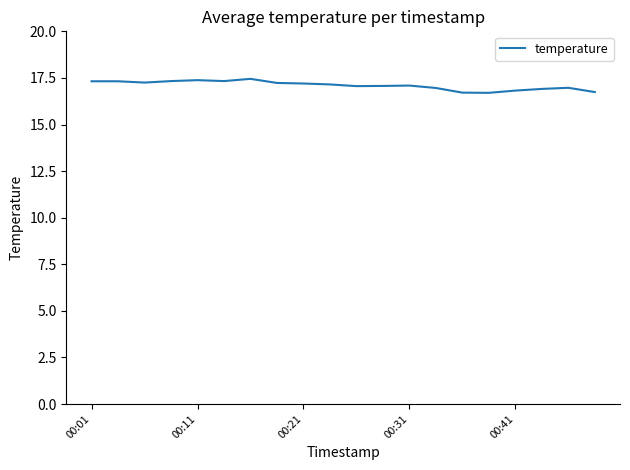

What is the minimum value shown in the chart?

16.7